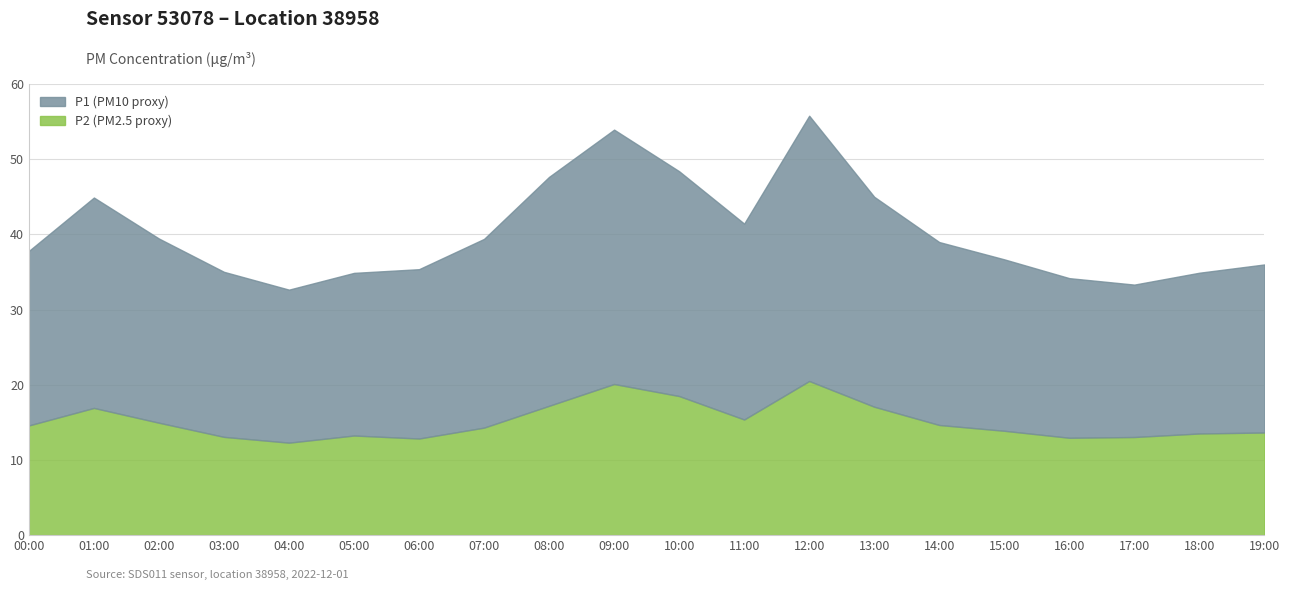

True or false: P2 and P1 cross at least once.

False